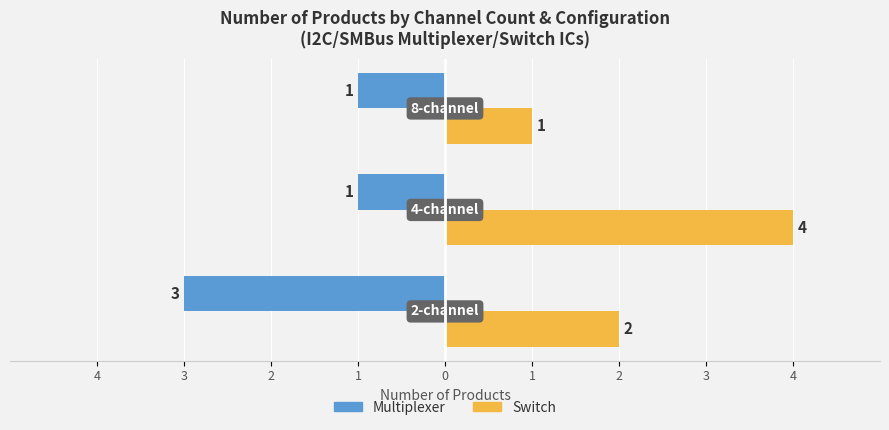

What are all the series names shown in the legend?

Multiplexer, Switch